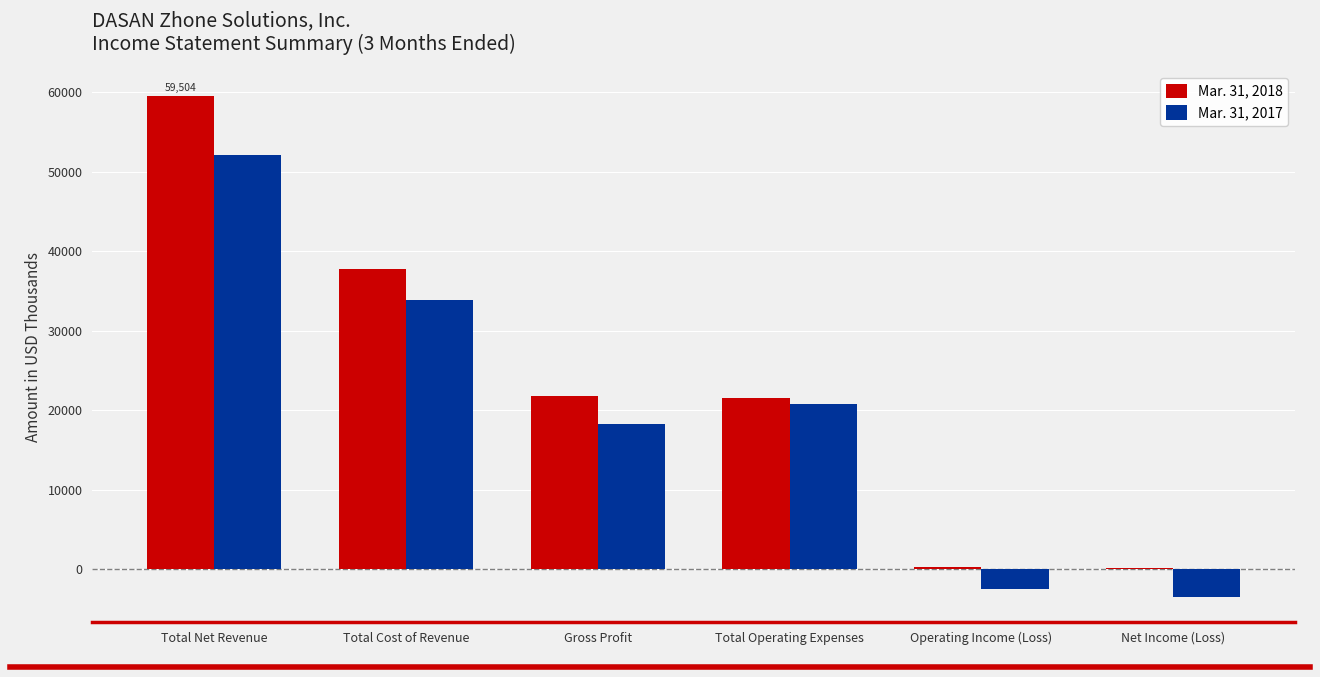

Between Total Net Revenue and Gross Profit, which series saw the biggest shift?

Mar. 31, 2018